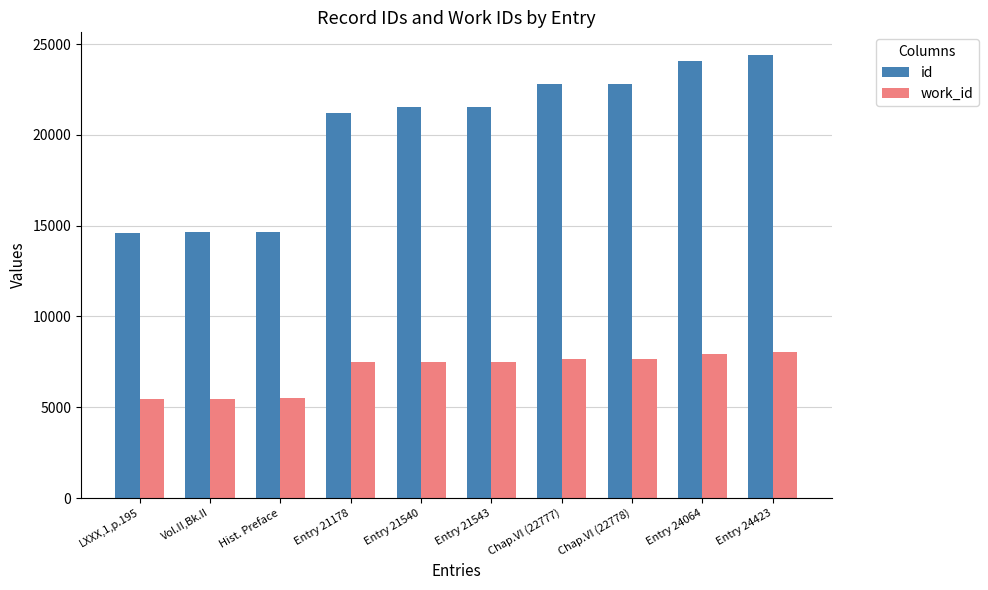

What is the greatest value displayed?

24423